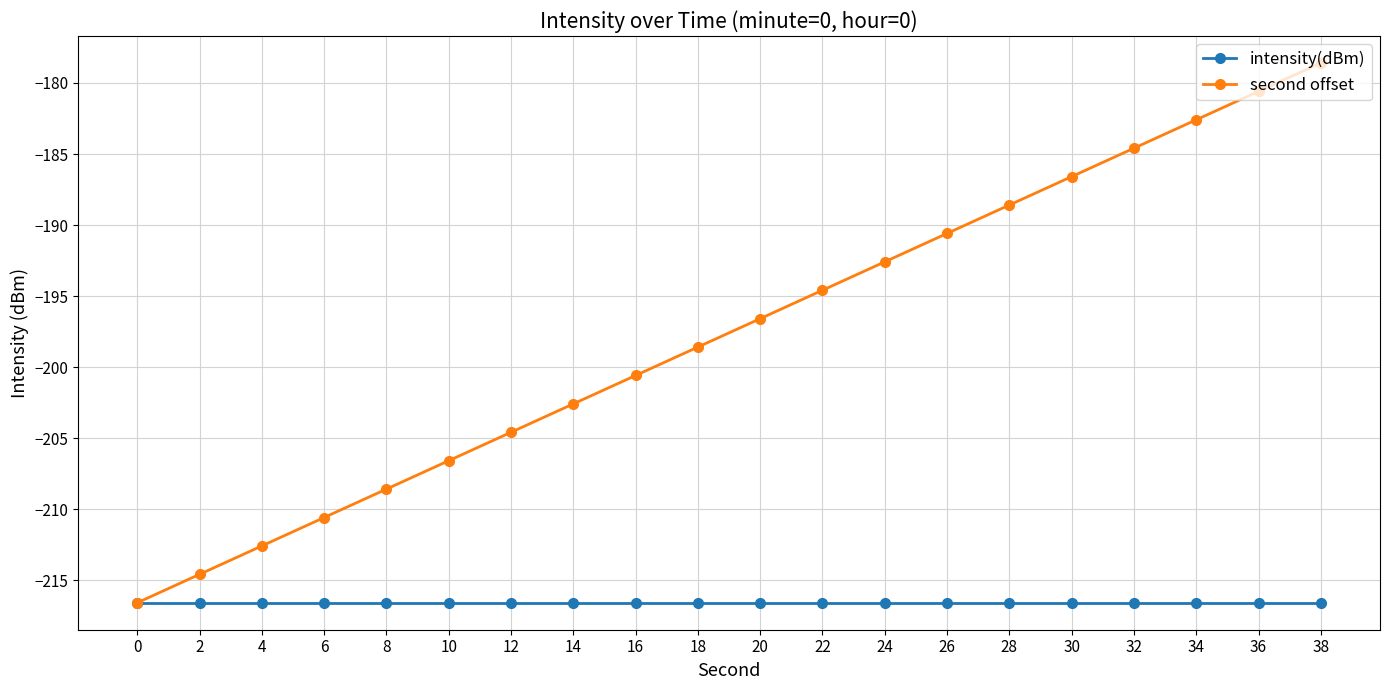

The value of intensity(dBm) at 16 is -216.6. True or false?

True